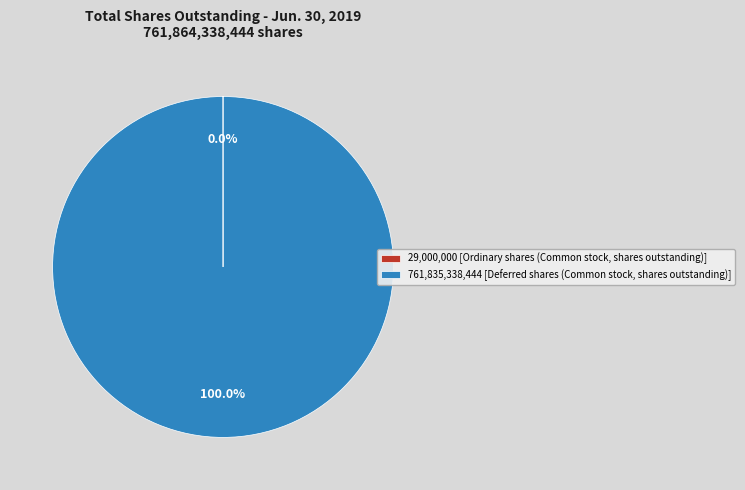

Which slice represents more than half of the pie?

761,835,338,444 [Deferred shares (Common stock, shares outstanding)]